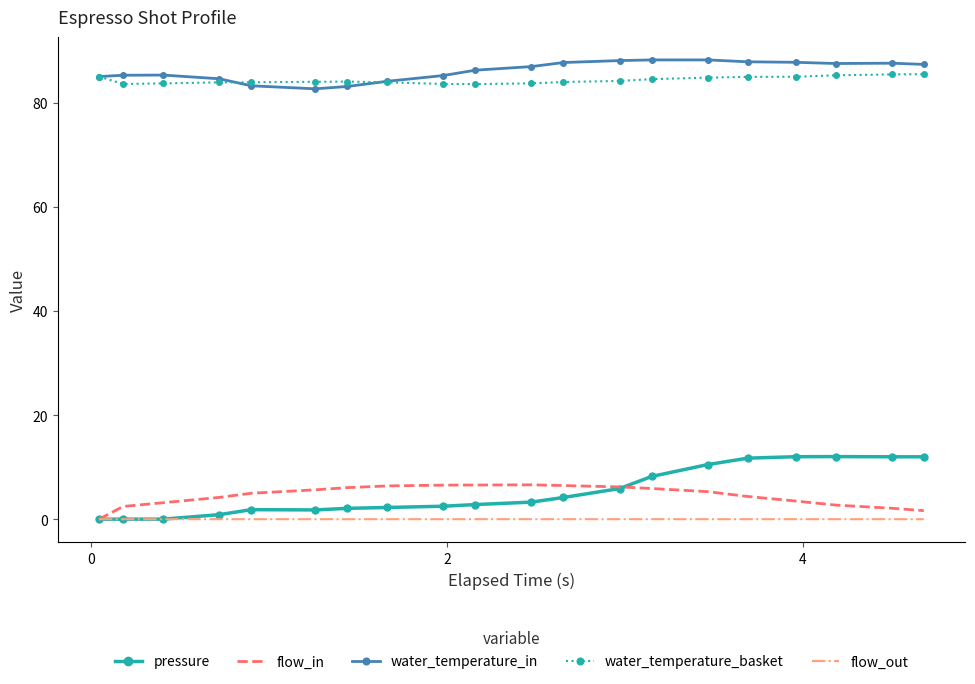

What is the greatest value displayed?

88.2